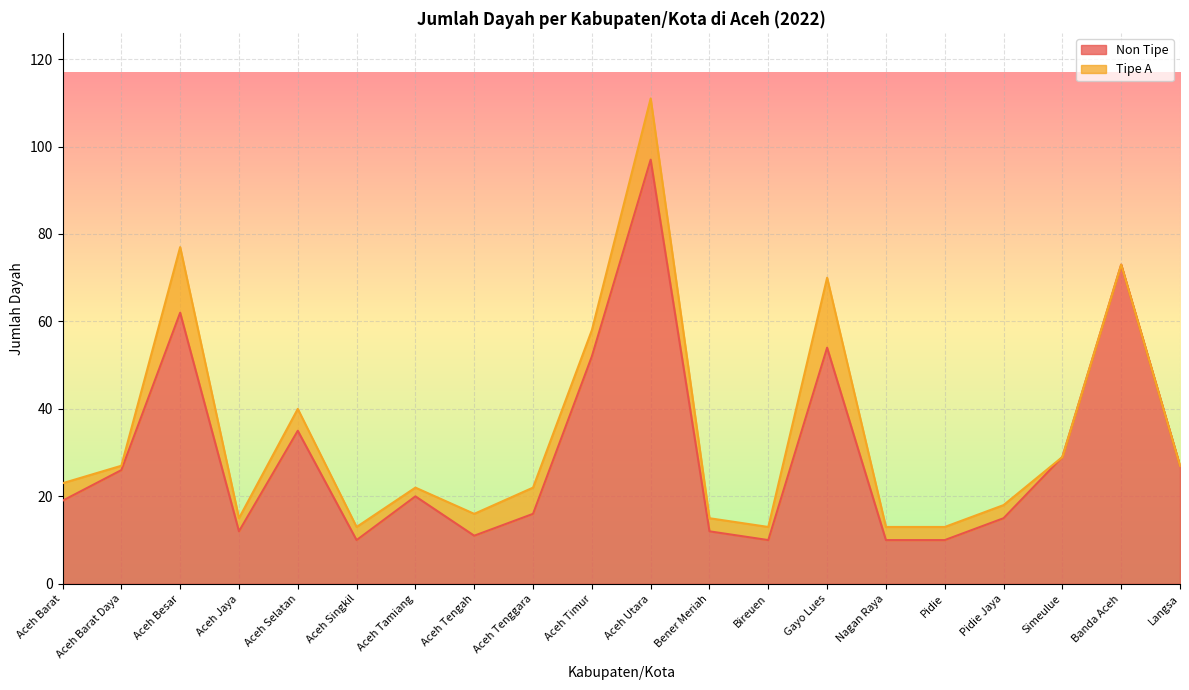

List the labels in order of value, smallest first.

Aceh Singkil, Bireuen, Nagan Raya, Pidie, Aceh Tengah, Aceh Jaya, Bener Meriah, Pidie Jaya, Aceh Tenggara, Aceh Barat, Aceh Tamiang, Aceh Barat Daya, Langsa, Simeulue, Aceh Selatan, Aceh Timur, Gayo Lues, Aceh Besar, Banda Aceh, Aceh Utara